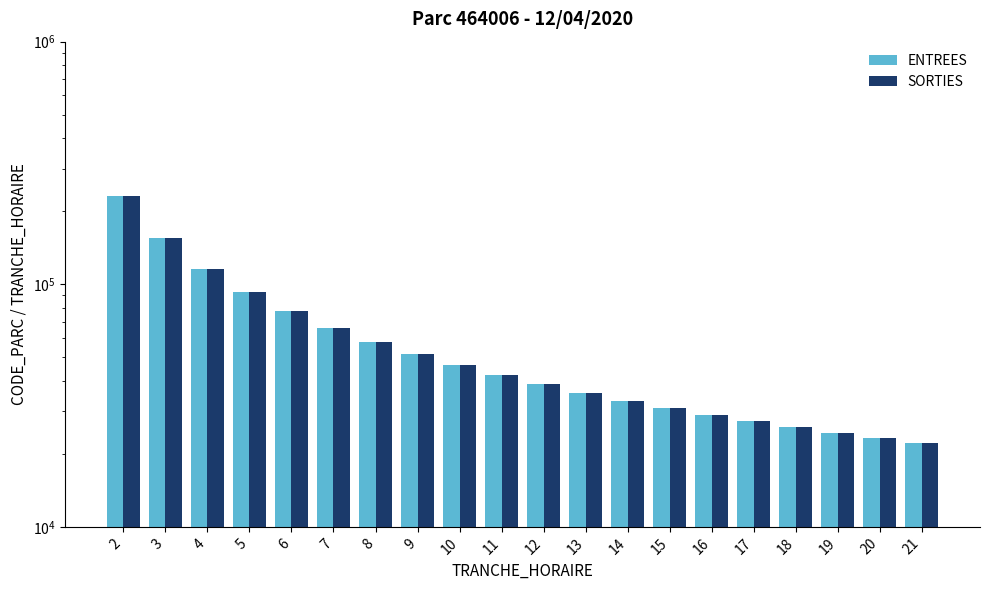

At which category does the chart reach its peak across all series?

2